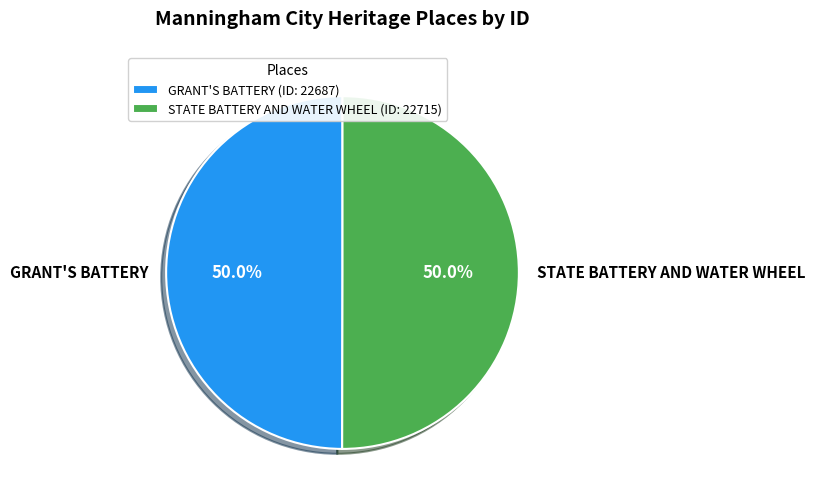

To the nearest percent, what percentage of the pie is GRANT'S BATTERY?

50%